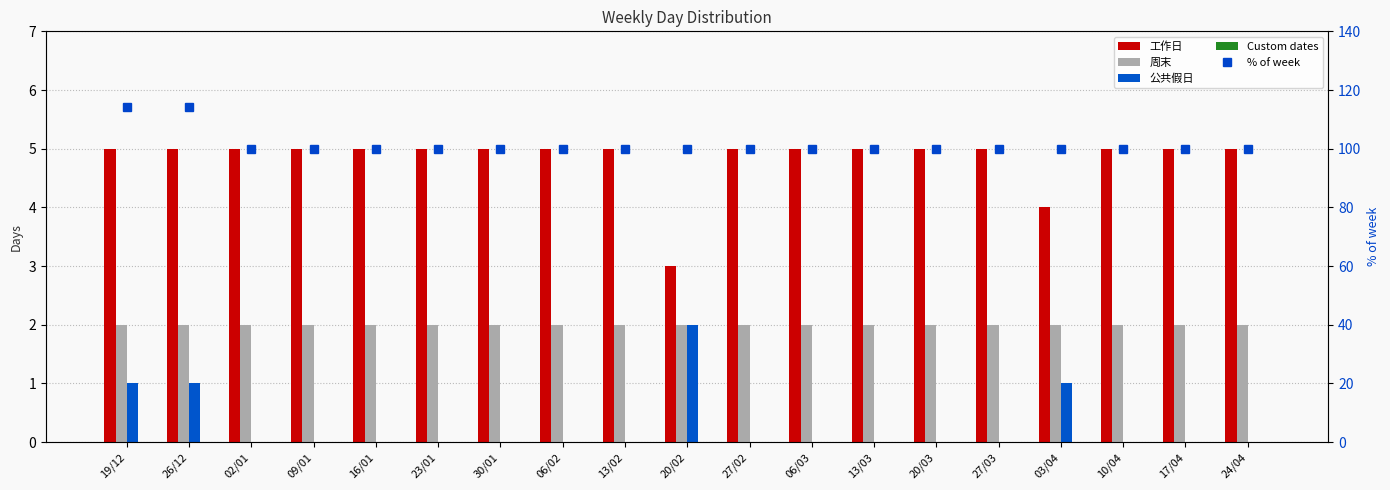

What is the label of the 2nd bar from the right?

17/04